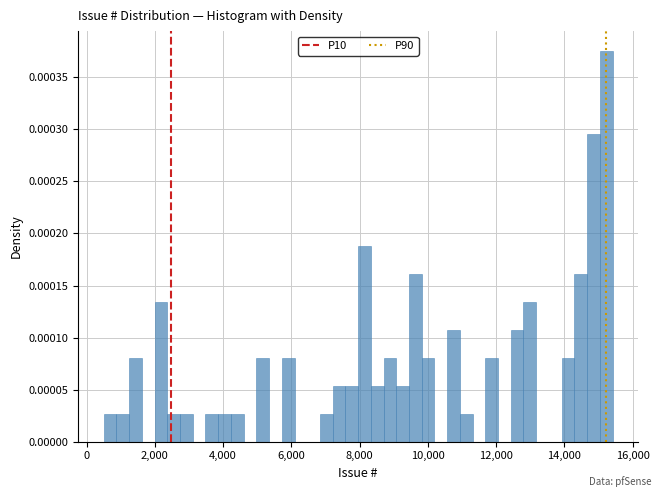

Around what value on the x-axis is the tallest bar? Give the approximate position of its centre, as read against the axis.

15200